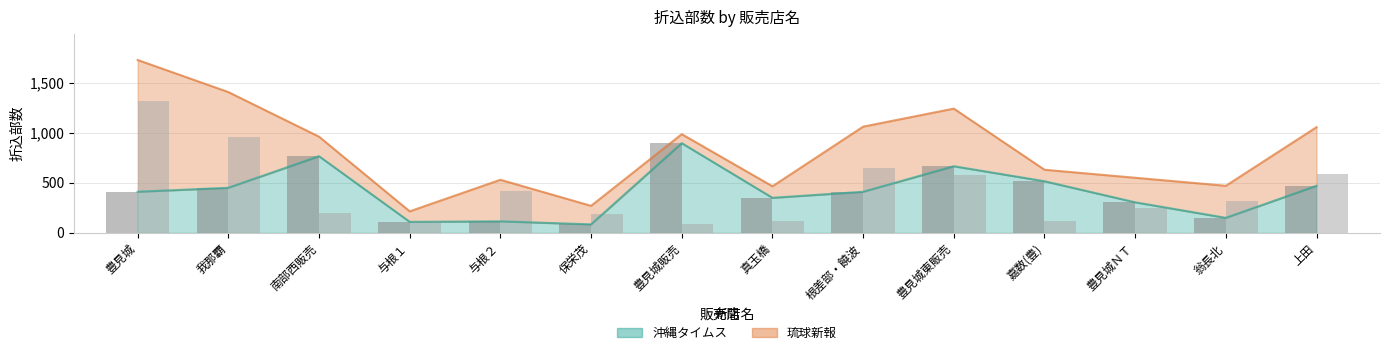

The 沖縄タイムス series shows 739 at 嘉数(豊). True or false?

False